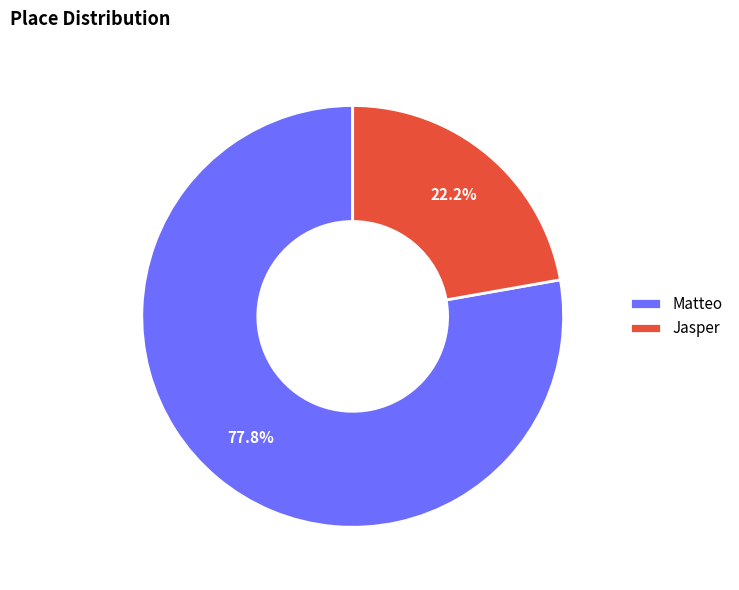

The Matteo slice represents 78% of the pie. True or false?

True